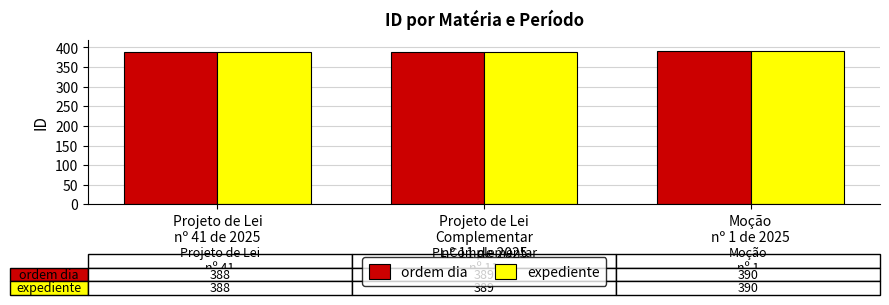

What is the sum of the expediente values at Projeto de Lei
nº 41 de 2025 and Projeto de Lei
Complementar
nº 11 de 2025?

777